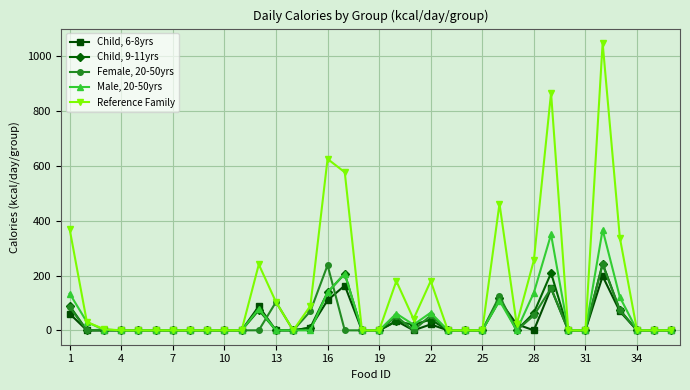

Which series has the largest total across all categories?

Reference Family